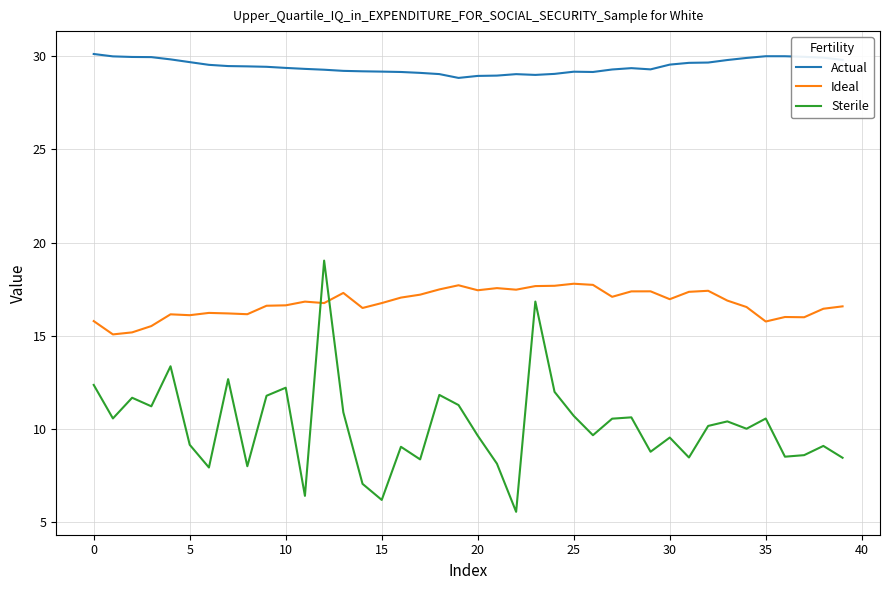

List the series in order of their overall mean, highest first.

Actual, Ideal, Sterile